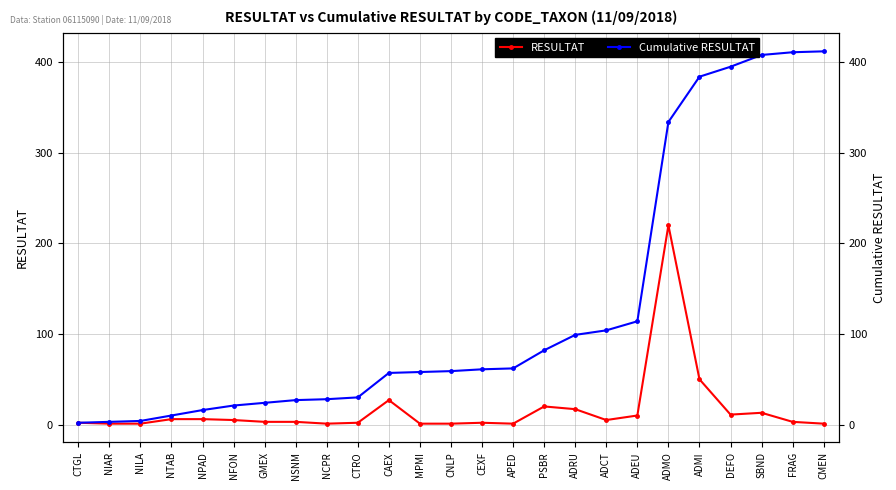

Reading right to left, list all the values displayed in this chart.

RESULTAT: CMEN=1	FRAG=3	SBND=13	DEFO=11	ADMI=50	ADMO=220	ADEU=10	ADCT=5	ADRU=17	PSBR=20	APED=1	CEXF=2	CNLP=1	MPMI=1	CAEX=27	CTRO=2	NCPR=1	NSNM=3	GMEX=3	NFON=5	NPAD=6	NTAB=6	NILA=1	NIAR=1	CTGL=2
Cumulative RESULTAT: CMEN=412	FRAG=411	SBND=408	DEFO=395	ADMI=384	ADMO=334	ADEU=114	ADCT=104	ADRU=99	PSBR=82	APED=62	CEXF=61	CNLP=59	MPMI=58	CAEX=57	CTRO=30	NCPR=28	NSNM=27	GMEX=24	NFON=21	NPAD=16	NTAB=10	NILA=4	NIAR=3	CTGL=2